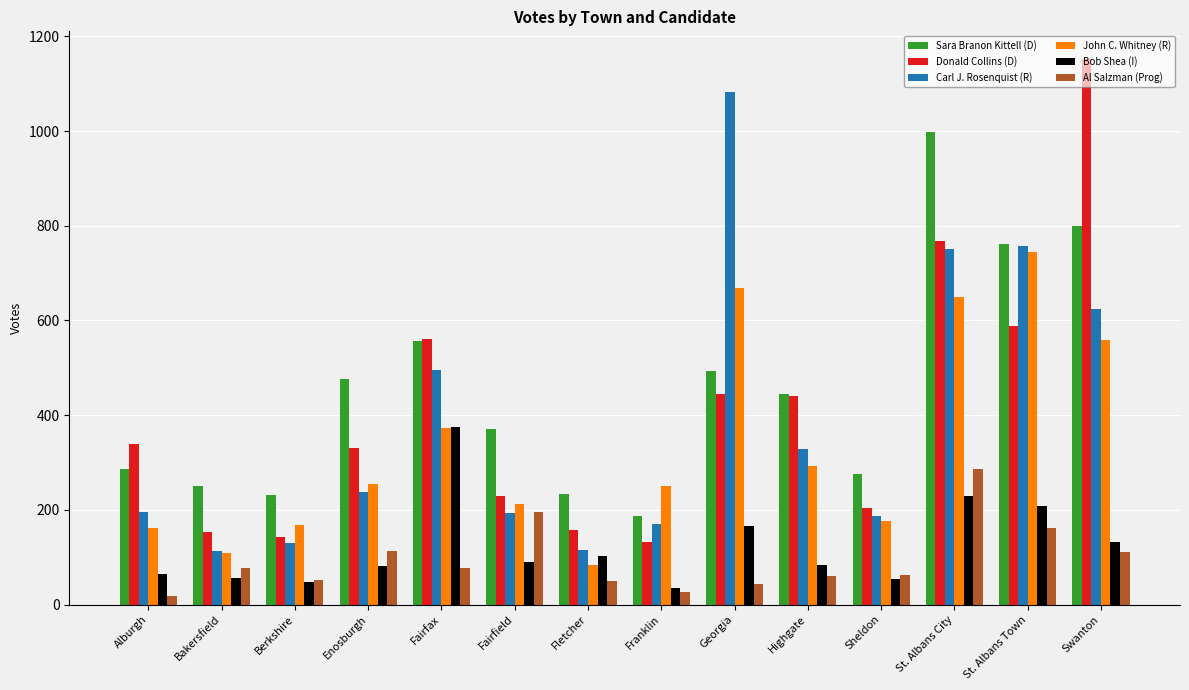

At Fletcher, list the series in order from smallest to largest.

Al Salzman (Prog), John C. Whitney (R), Bob Shea (I), Carl J. Rosenquist (R), Donald Collins (D), Sara Branon Kittell (D)